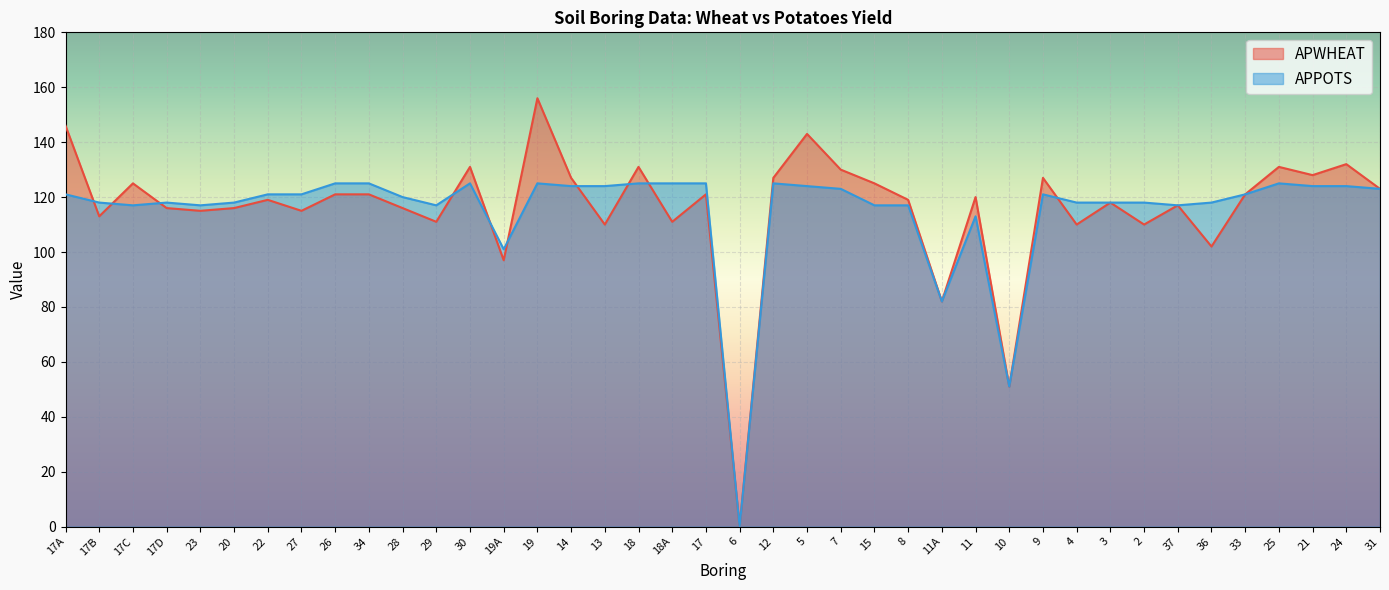

True or false: APWHEAT and APPOTS cross at least once.

True